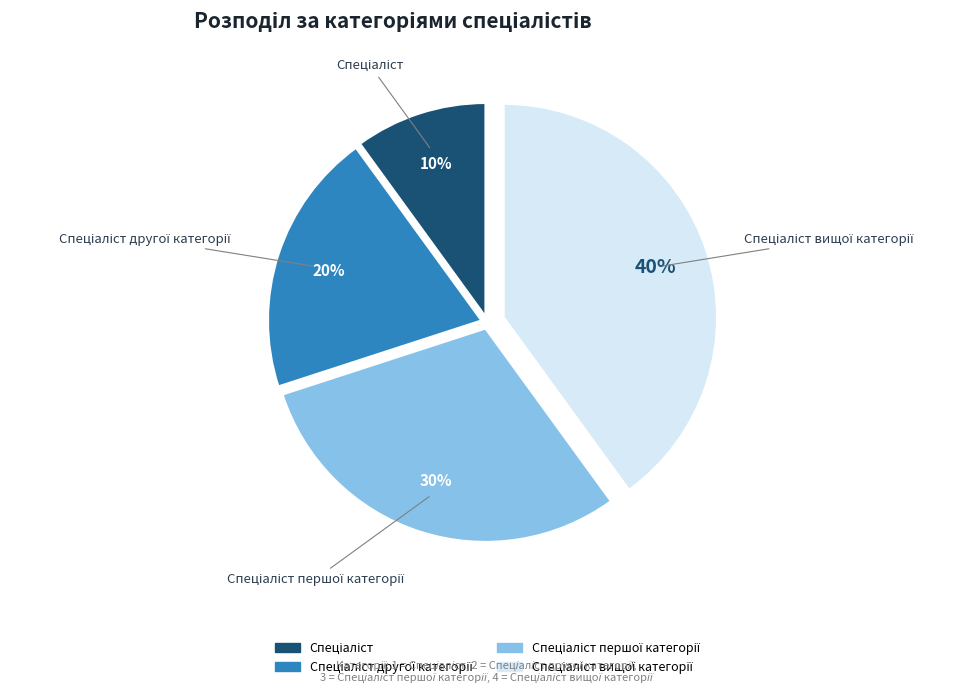

To the nearest percent, what is the average slice percentage?

25%